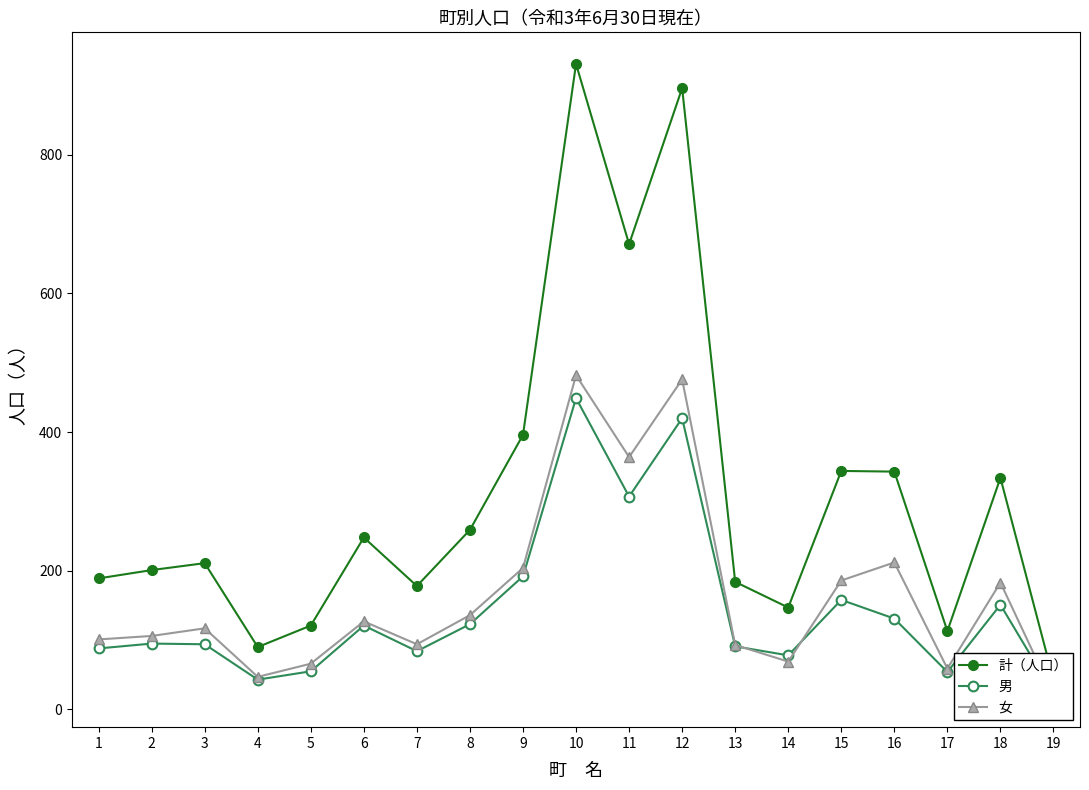

What is the highest value of the 計（人口） series?

931